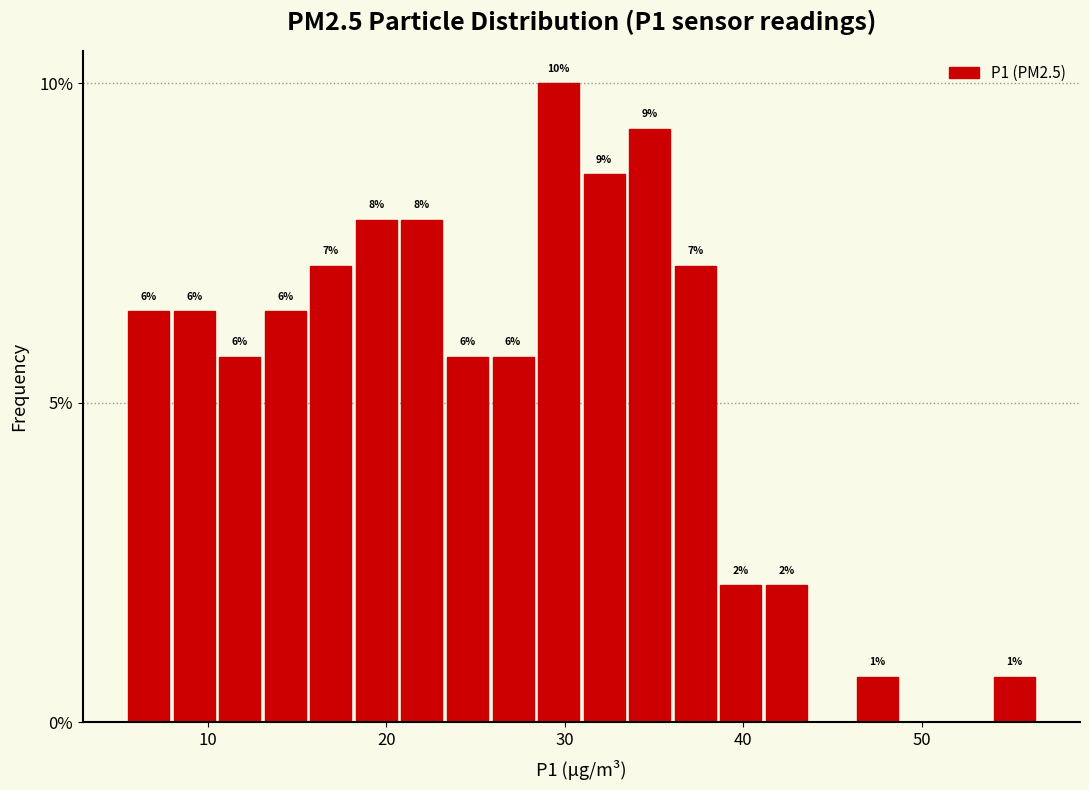

Around what value on the x-axis is the tallest bar? Give the approximate position of its centre, as read against the axis.

30